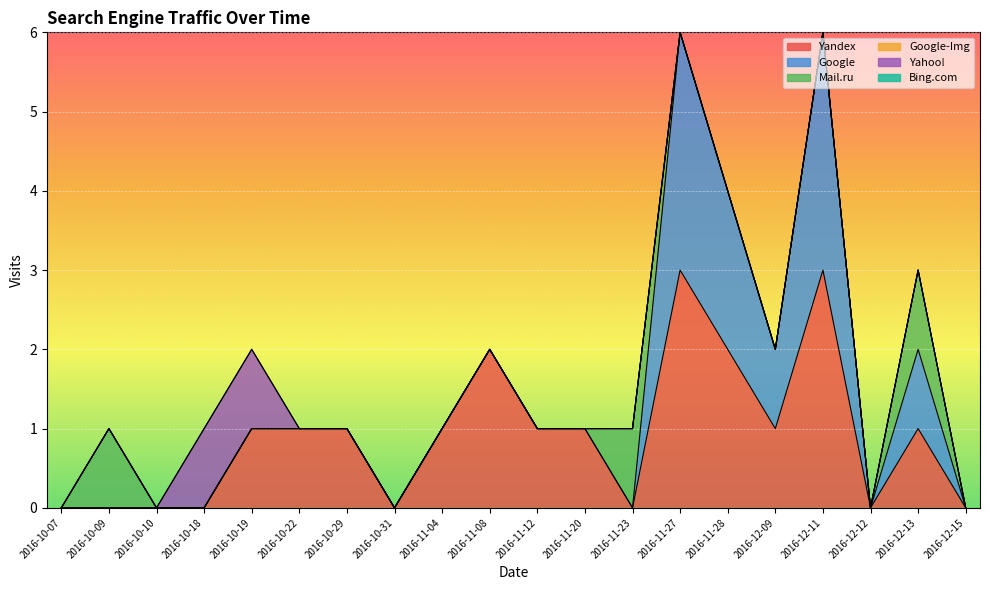

Which series has the largest total across all categories?

Yandex